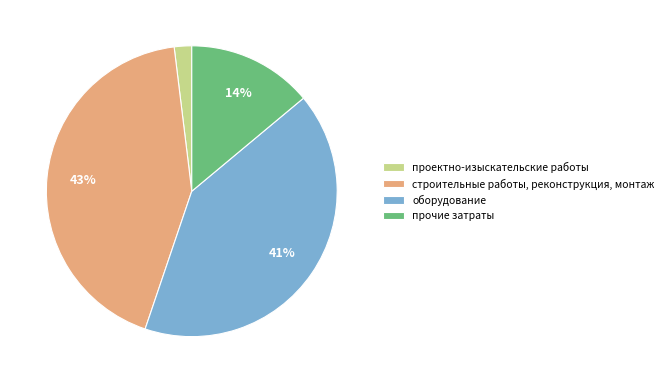

To the nearest percent, what is the combined percentage of проектно-изыскательские работы and строительные работы, реконструкция, монтаж?

45%